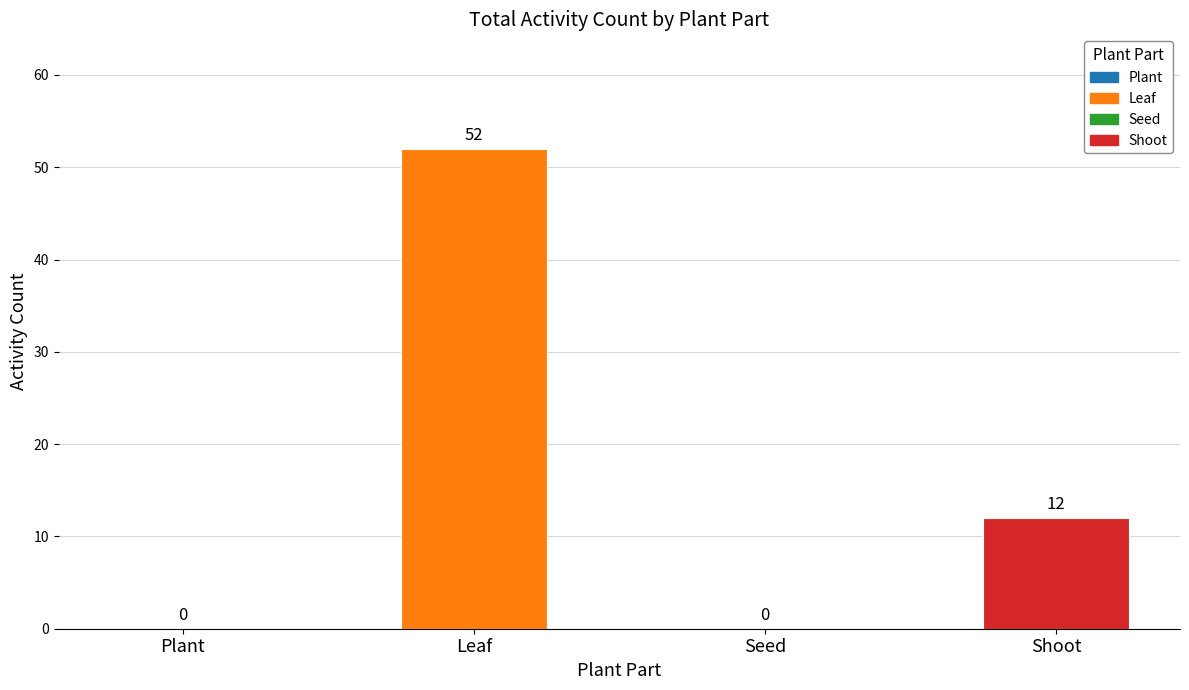

At which label does the data first exceed 12?

Leaf